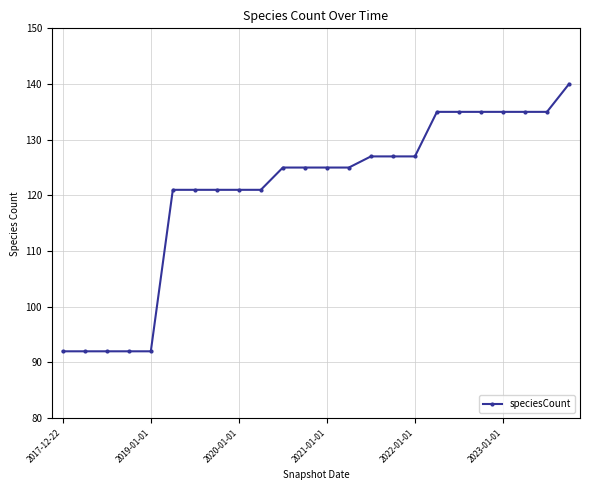

What is the smallest value displayed?

92